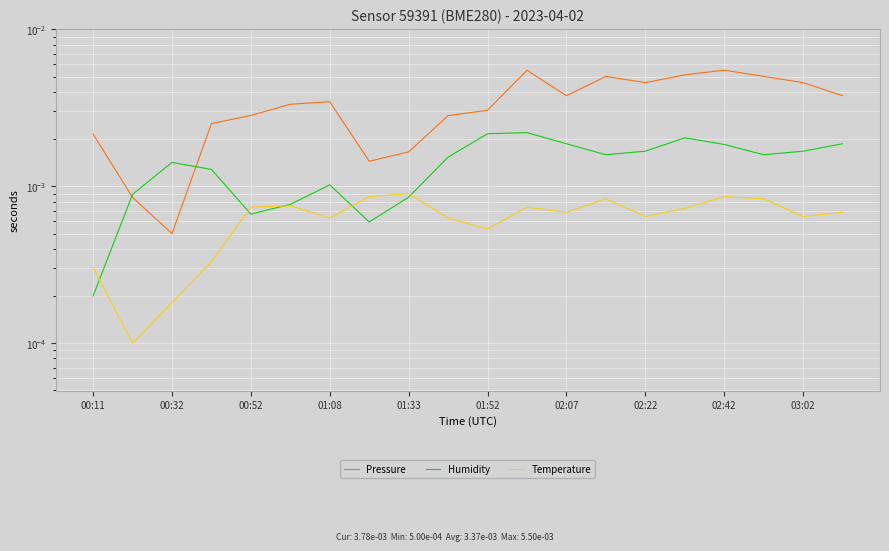

In Temperature, how many points are lower than both neighbors (excluding endpoints)?

6